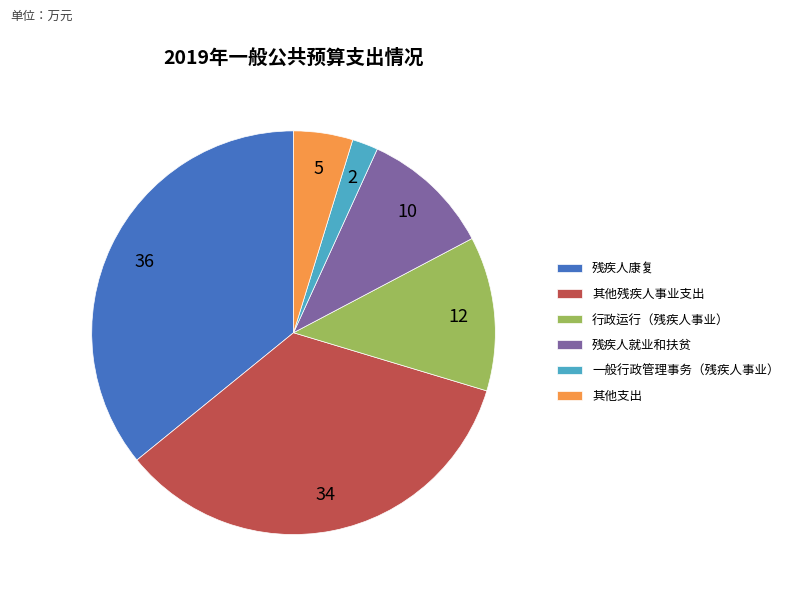

Combined, do 其他支出 and 行政运行（残疾人事业） account for over 50%?

No